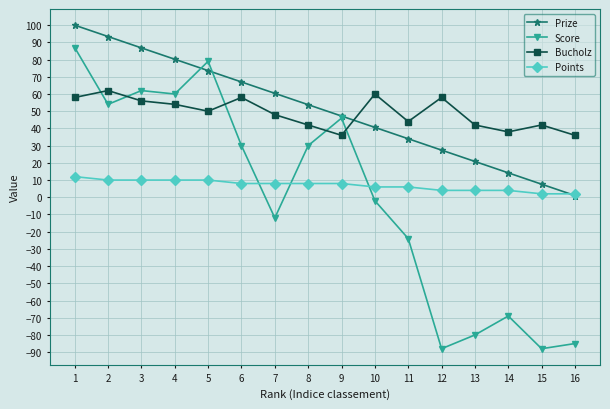

True or false: Score has more than 2 points higher than both neighbors.

True